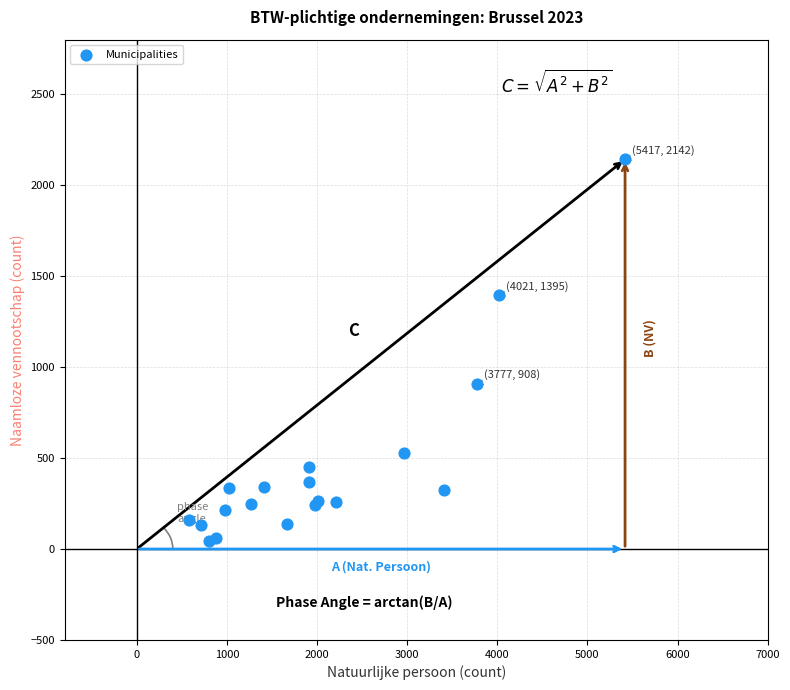

What Y value in the scatter plot is closest to 1094?

908